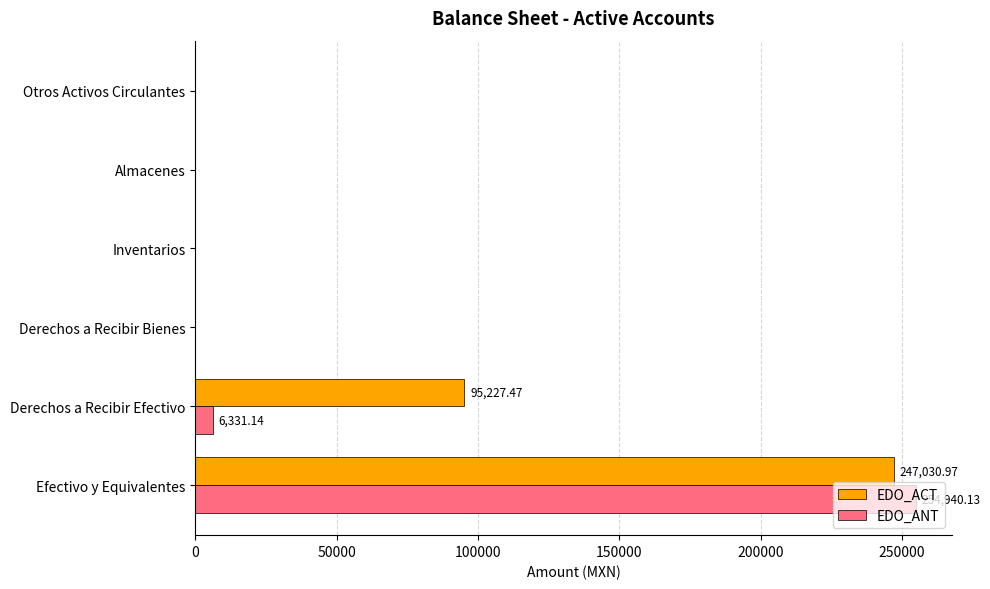

Where is EDO_ANT nearest to the value 127470?

Derechos a Recibir Efectivo